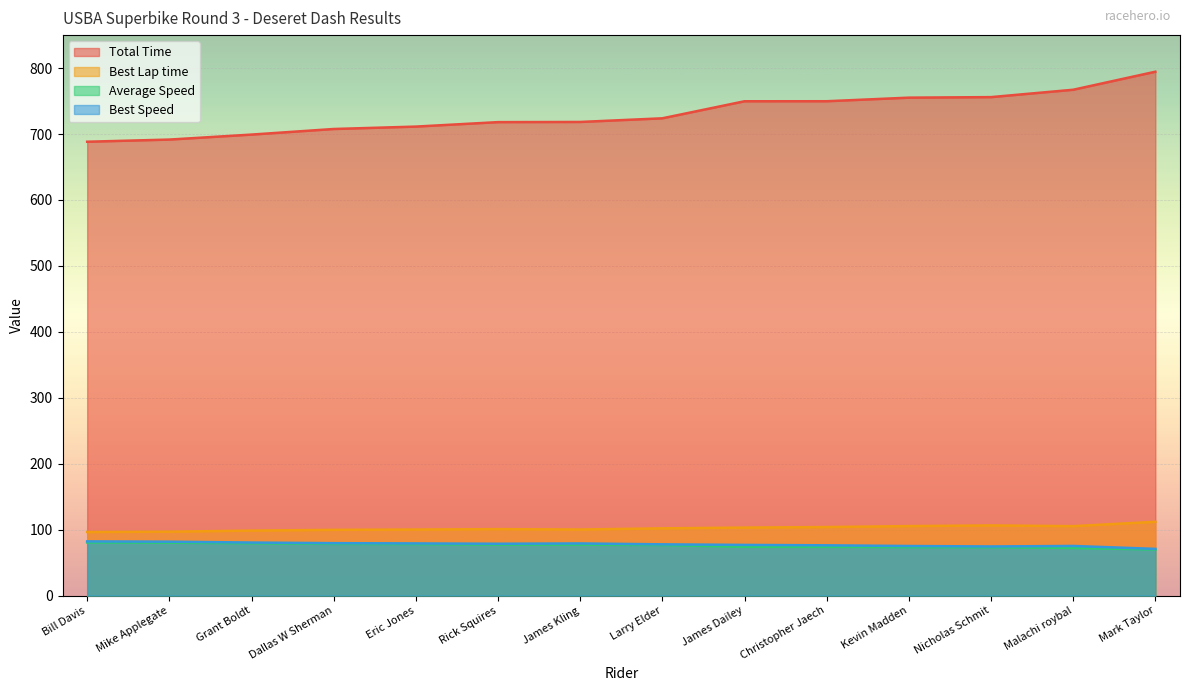

At which label does Best Lap time first exceed 101?

Larry Elder